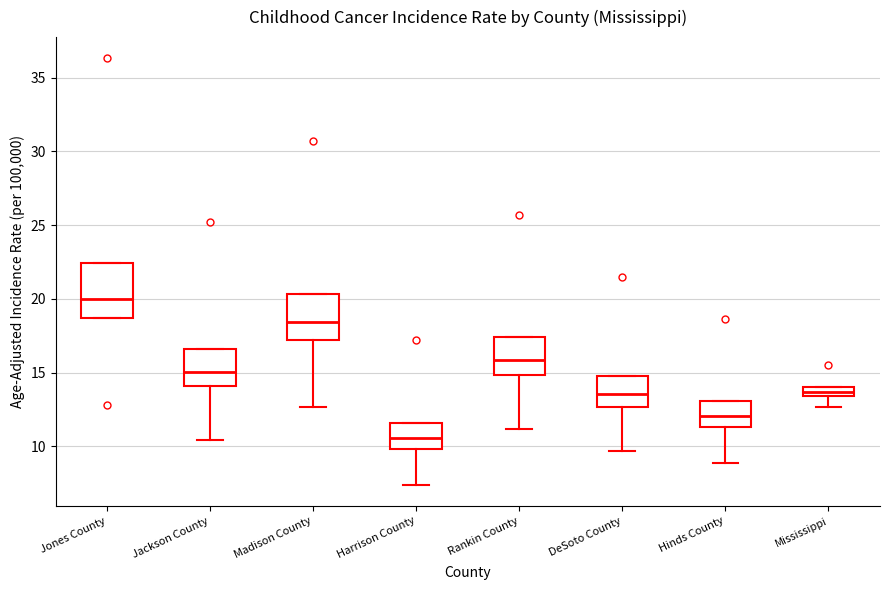

Comparing the boxes themselves (not the whiskers), which one is the tallest?

Jones County